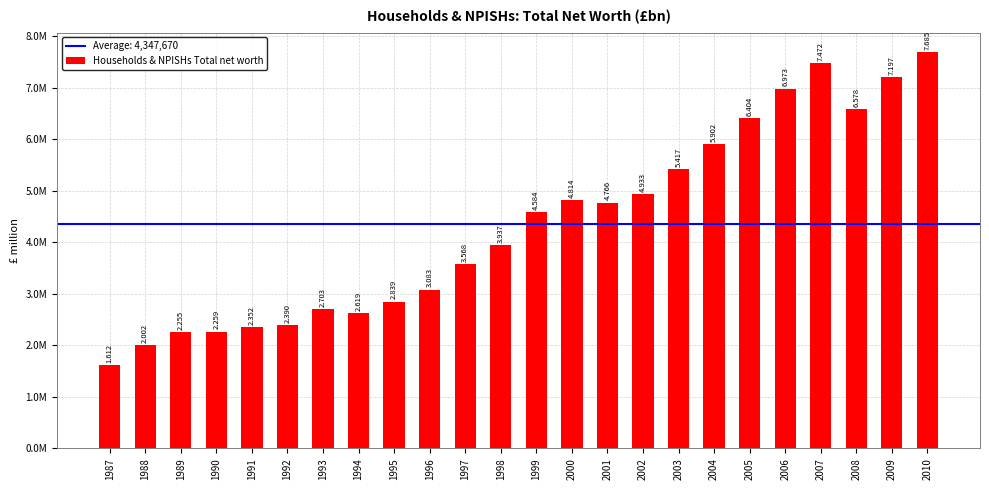

At which category does the chart reach its minimum across all series?

1987